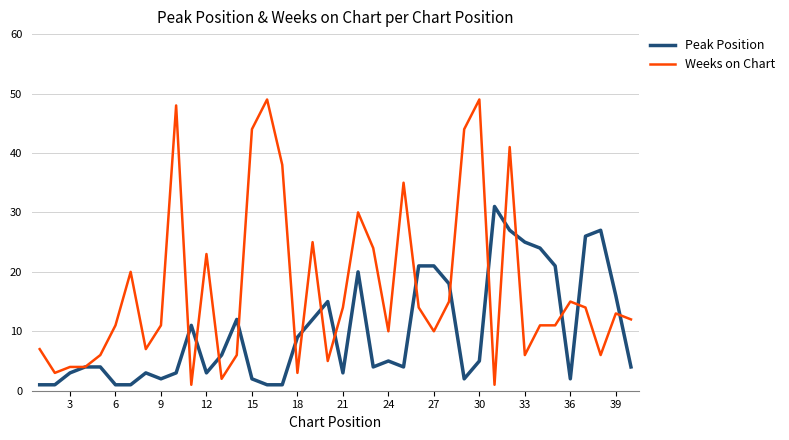

Which series ends up on top after the final intersection of Weeks on Chart and Peak Position?

Weeks on Chart